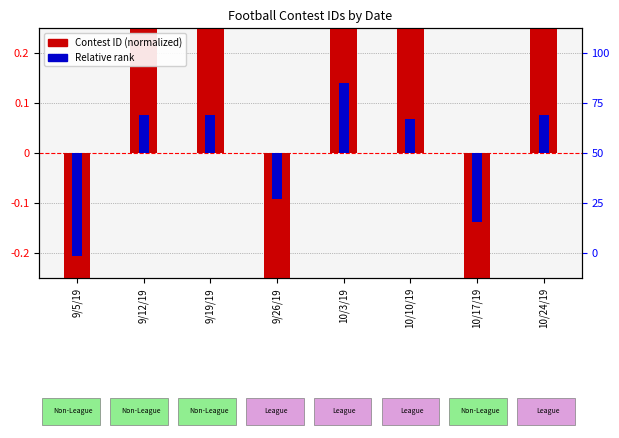

Is it true that Relative rank equals -0.1 at 10/17/19?

True